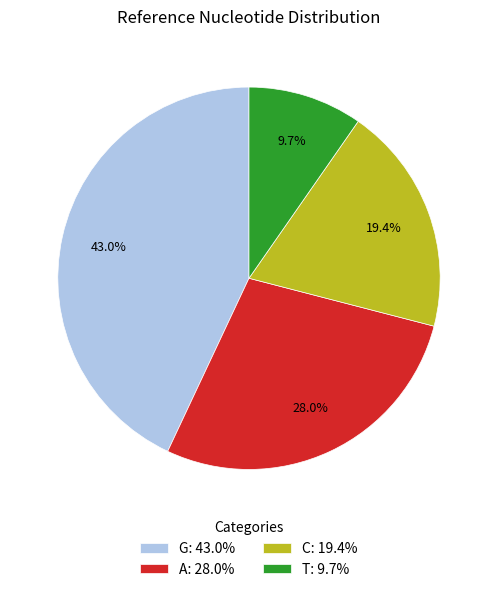

Is there any slice that represents more than half of the pie?

No